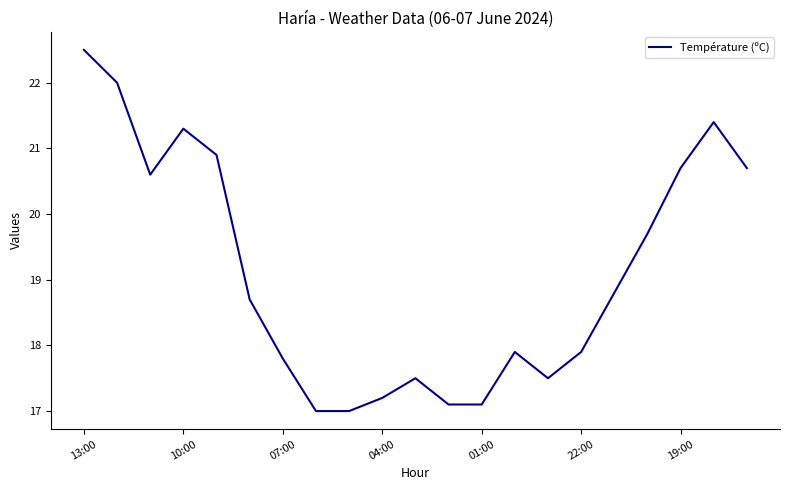

What is the maximum value shown in the chart?

22.5